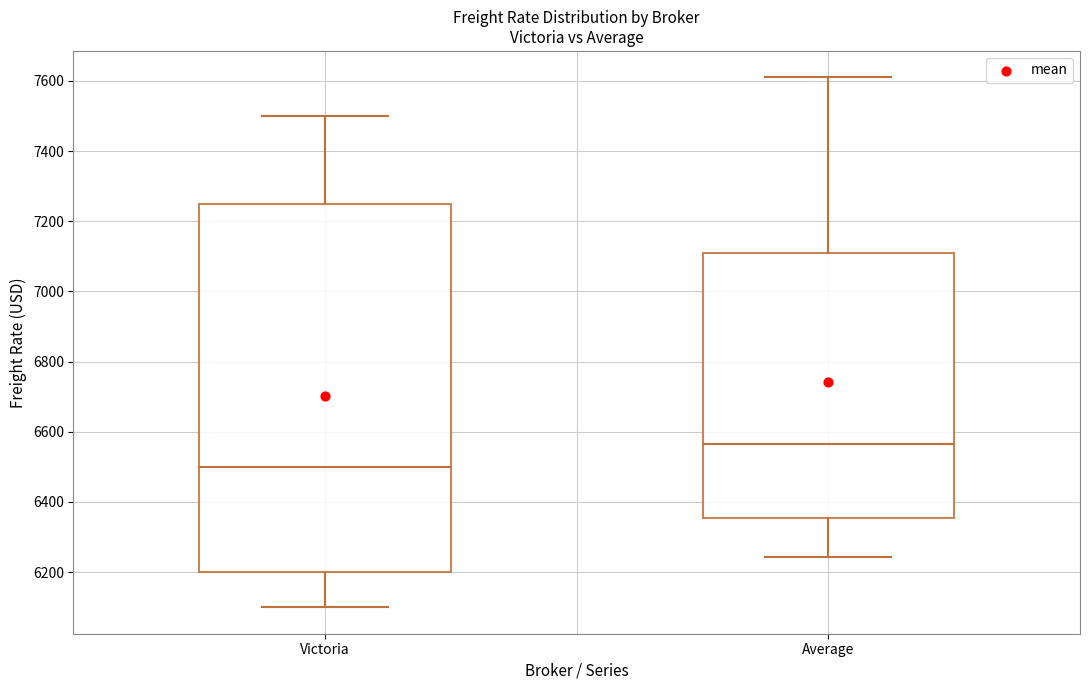

Reading left to right, transcribe this box plot: for each box, give where its median line is, the range the box spans, and where its two whiskers end, as read against the y-axis. The values are not printed on the chart, so give them approximately, as read against the axis.

Victoria: median 6500, box 6200 to 7260, whiskers 6100 to 7500
Average: median 6560, box 6360 to 7120, whiskers 6240 to 7620